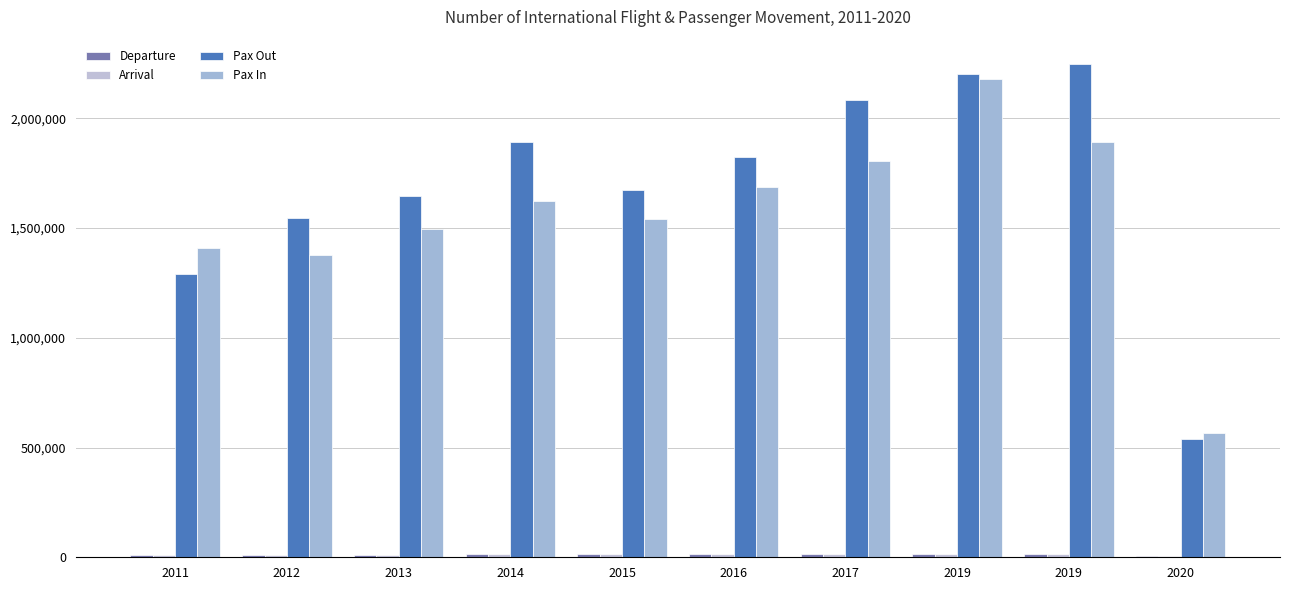

What is the value of the Departure bar at the 10th from the left?

5121